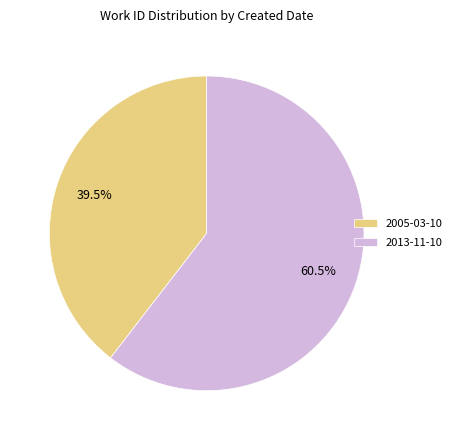

Rank the categories by value from highest to lowest.

2013-11-10, 2005-03-10